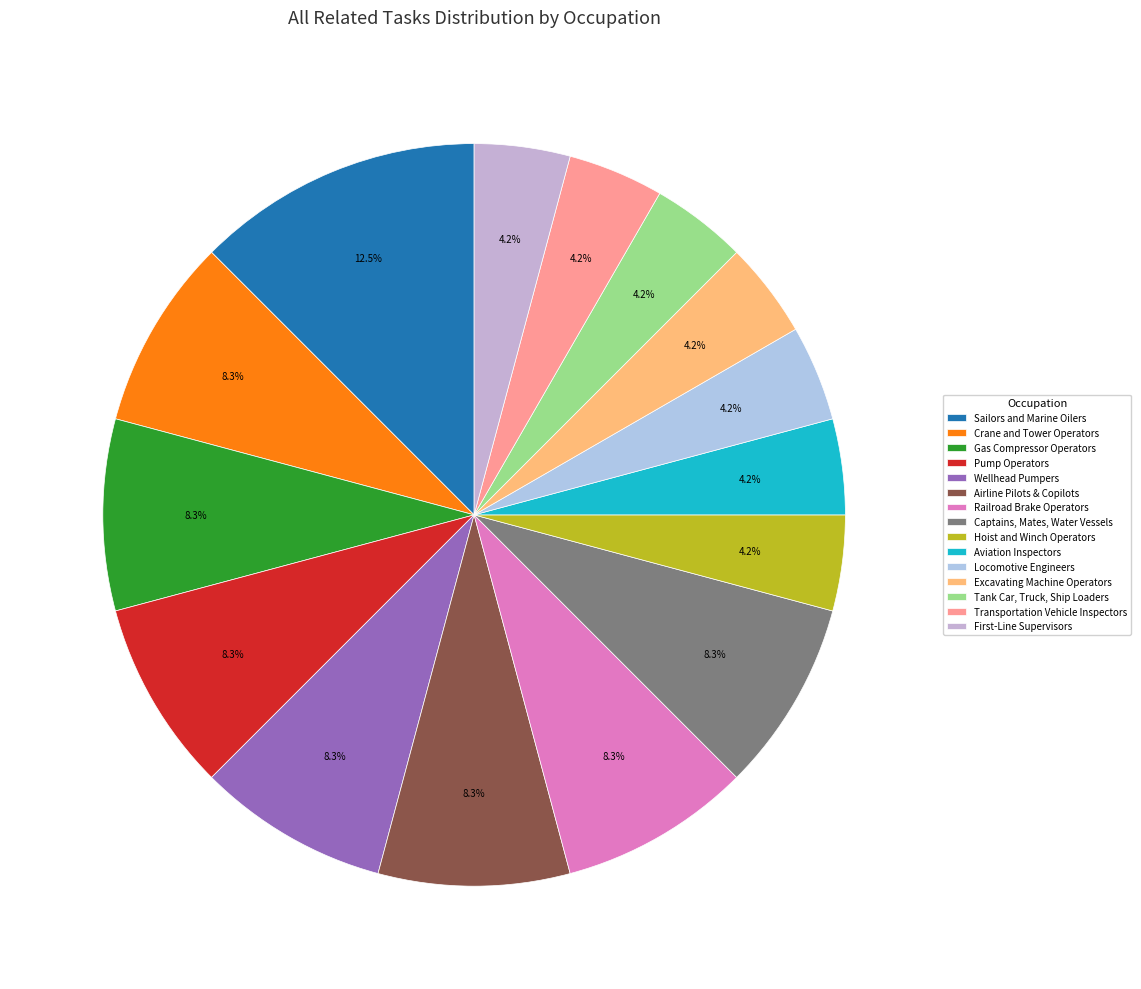

How many segments does this pie chart have?

15